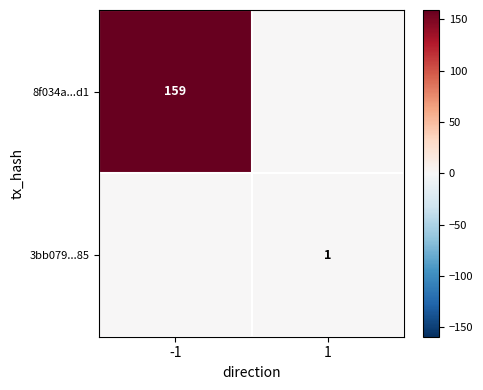

Is the value of 8f034a...d1 at -1 greater than the value of 3bb079...85 at 1?

Yes